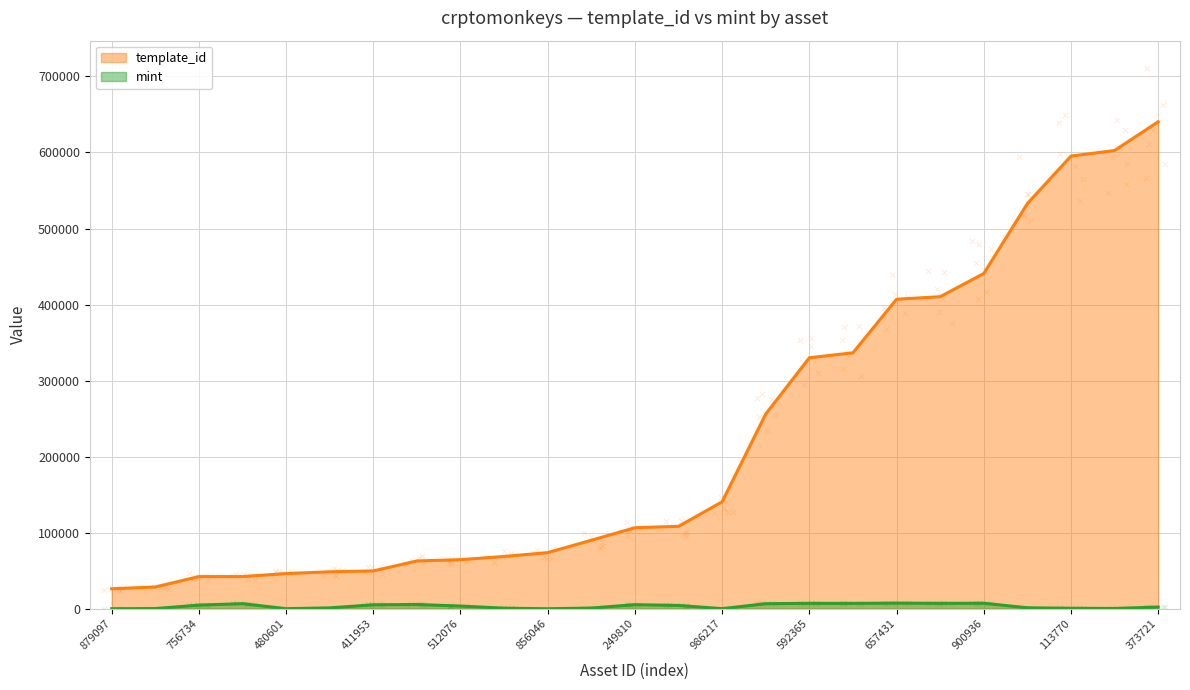

Which series has the largest total across all categories?

template_id